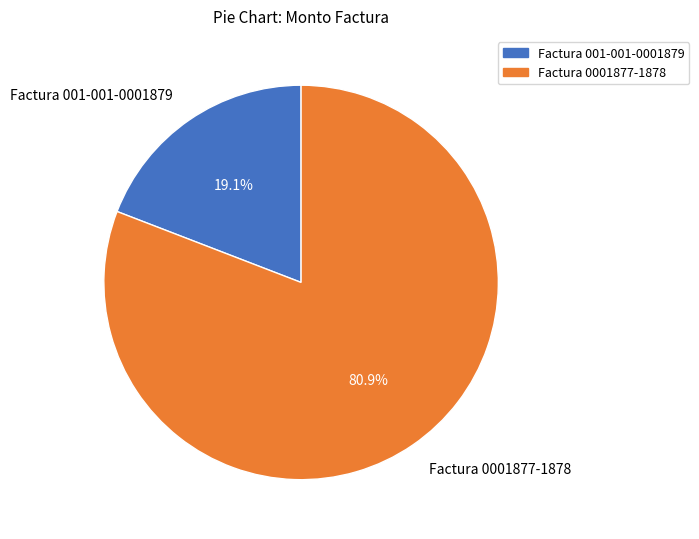

Is it true that Factura 0001877-1878 is 81% of the pie?

True